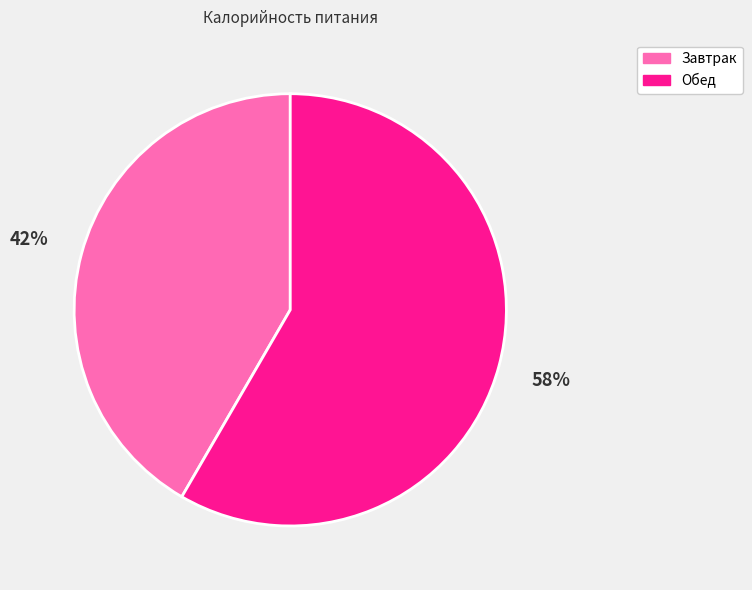

Count the number of slices in the pie.

2